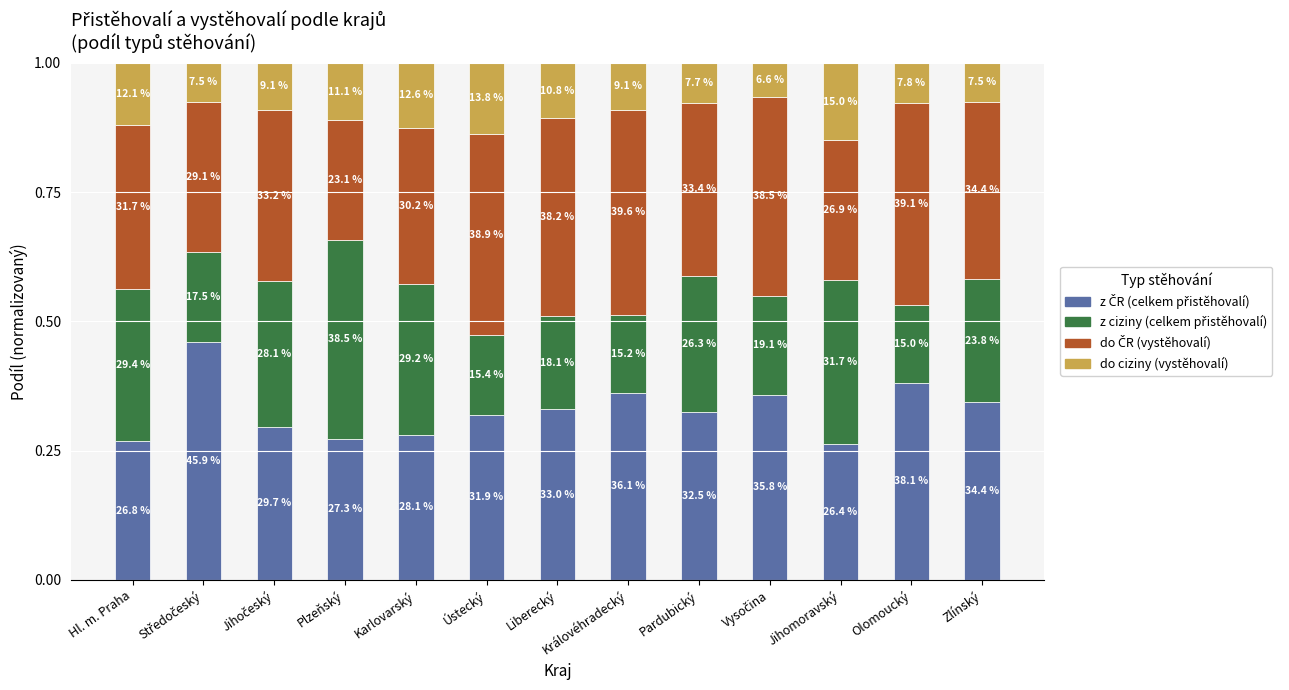

Which series has the widest spread of values?

z ciziny (celkem přistěhovalí)